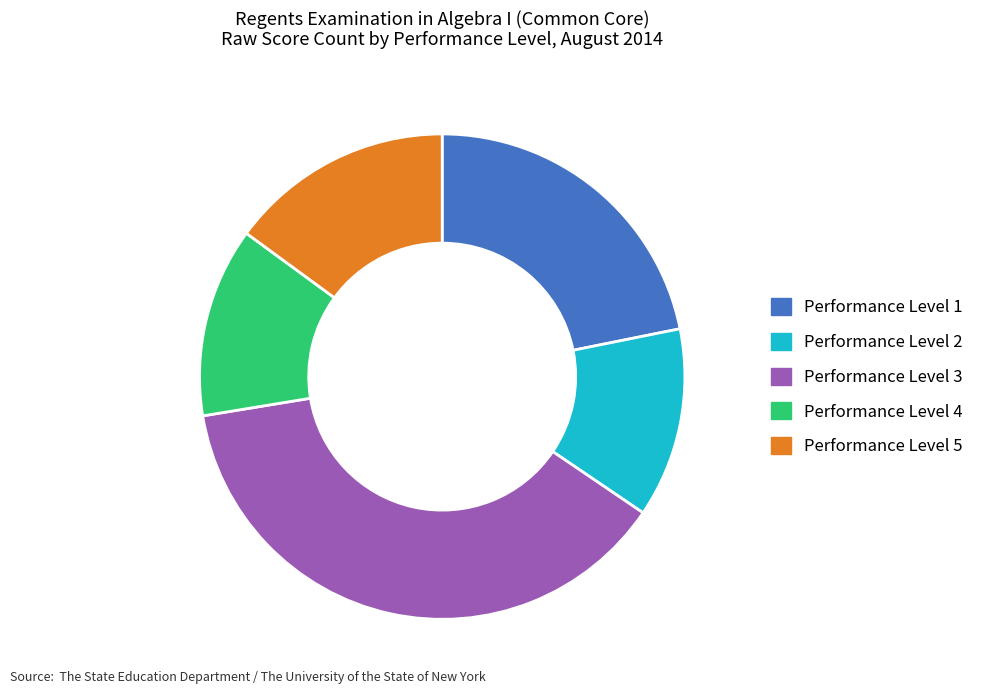

Which slice is the largest?

Performance Level 3